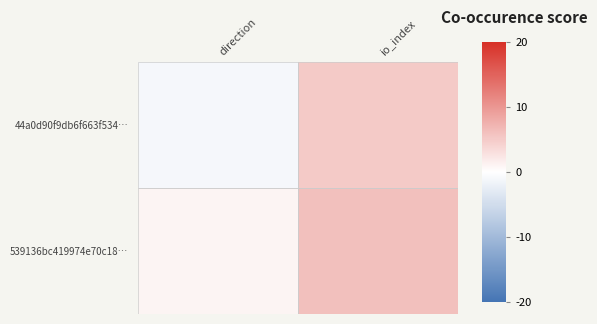

Count the number of categories in the chart.

2